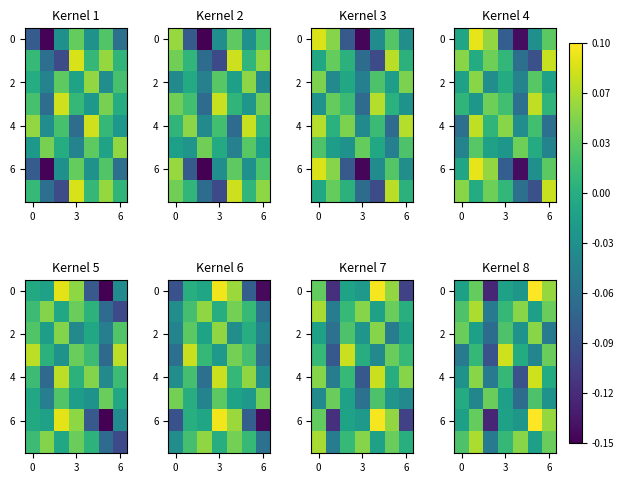

How many negative values does the 0 series have?

4